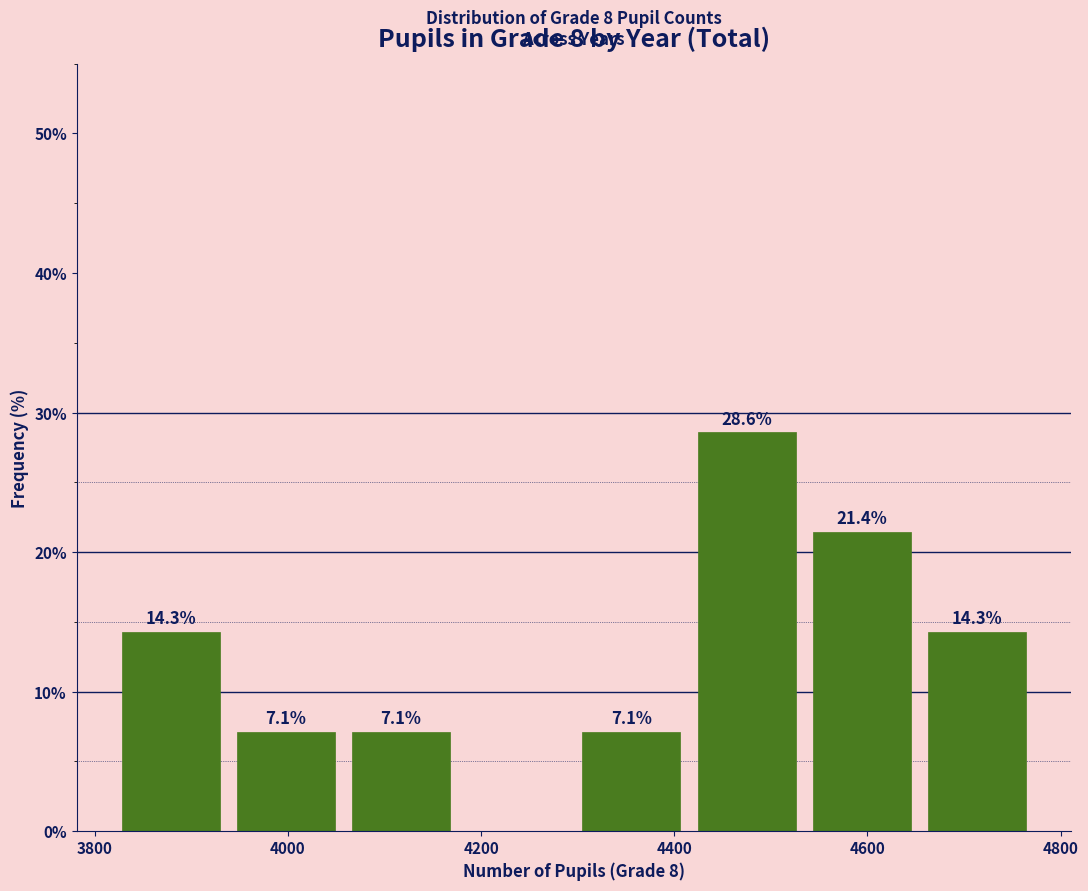

Over which range of the x-axis is the bar tallest?

4420 to 4540